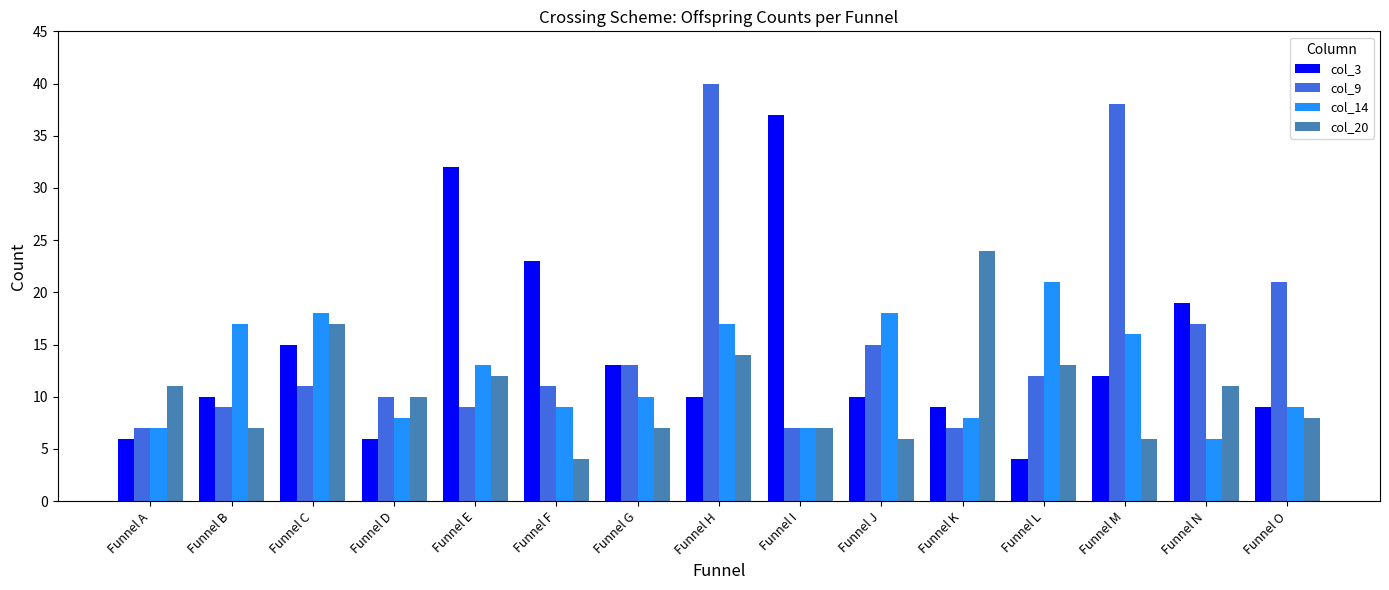

What is the greatest value displayed?

40